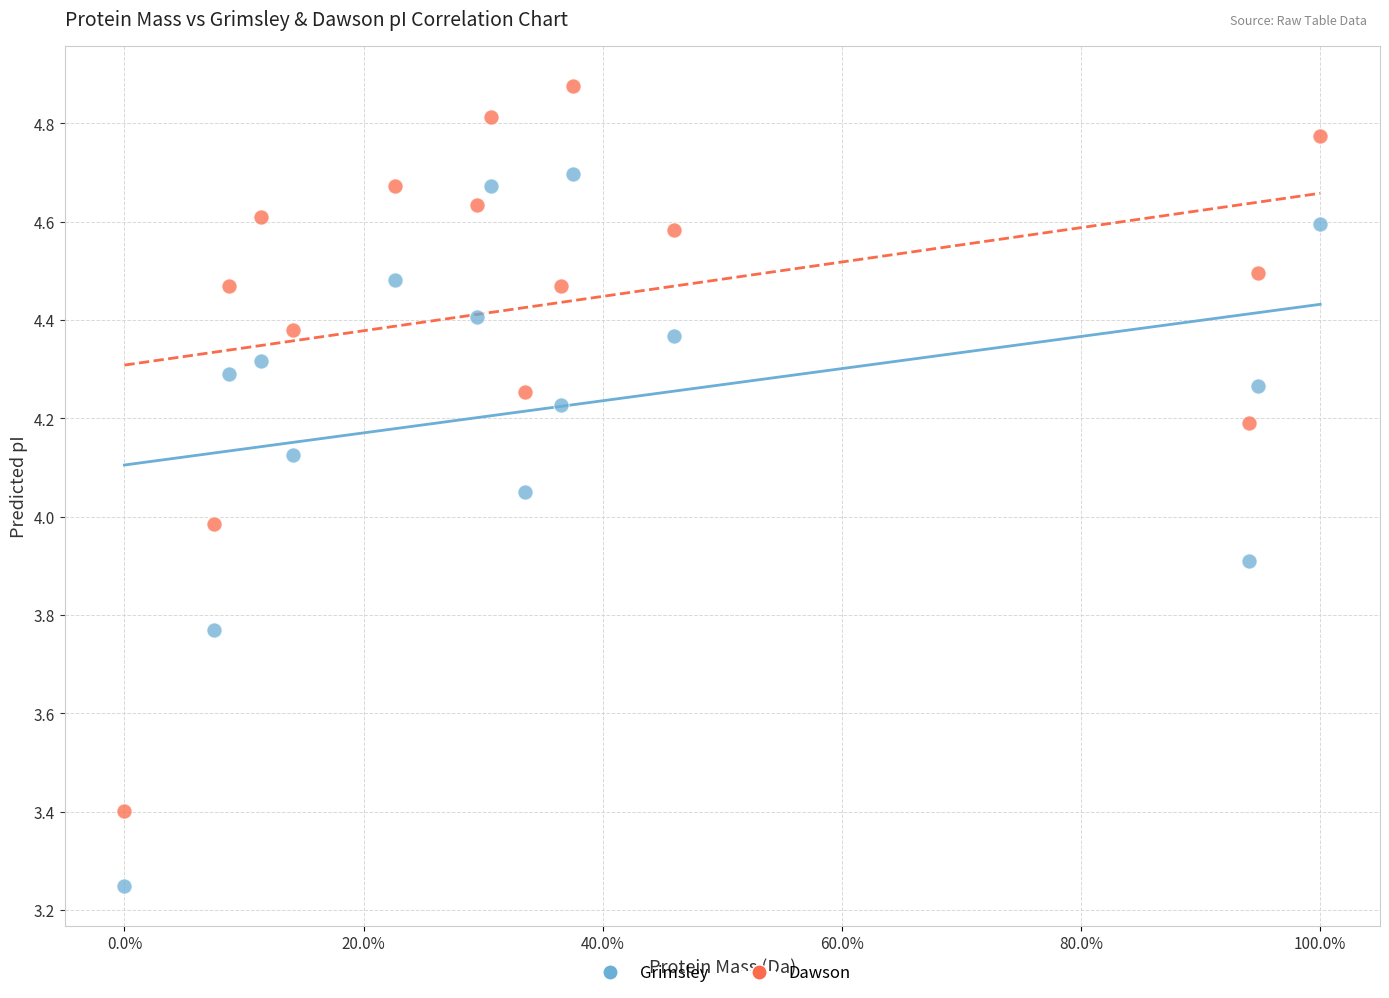

Across all data points, what is the range of X values (max minus min)?

100.0